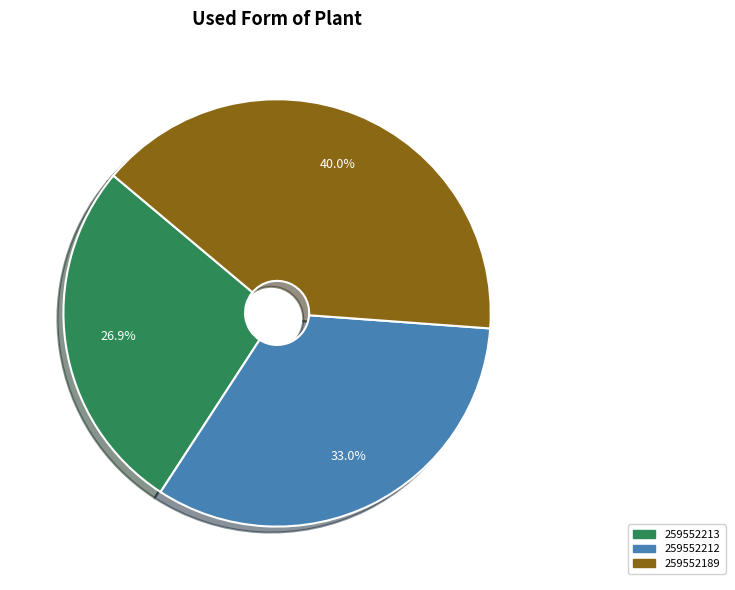

To the nearest percent, what portion does 259552189 represent?

40%